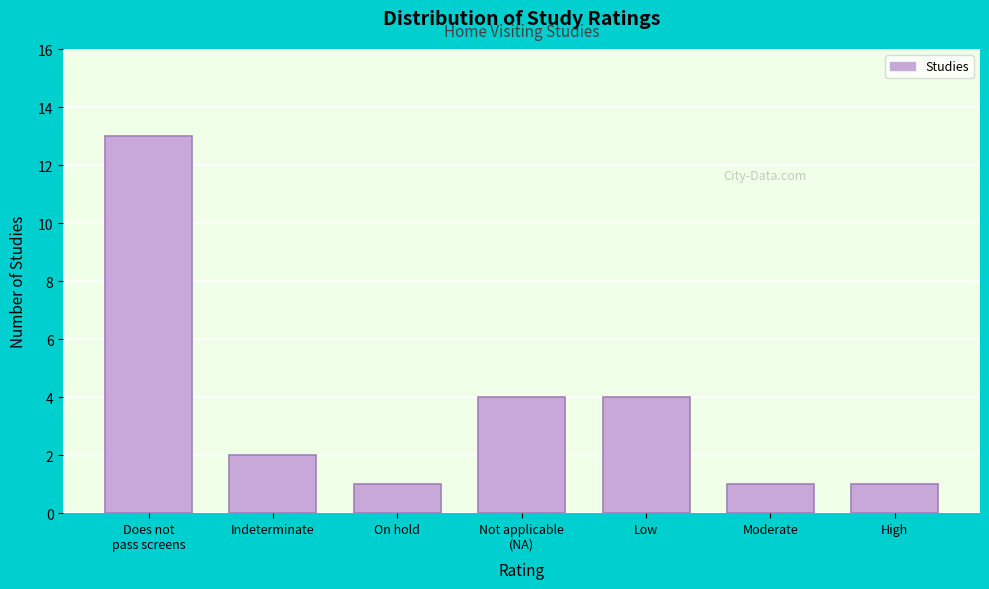

Reading left to right, list all the values displayed in this chart.

13	2	1	4	4	1	1